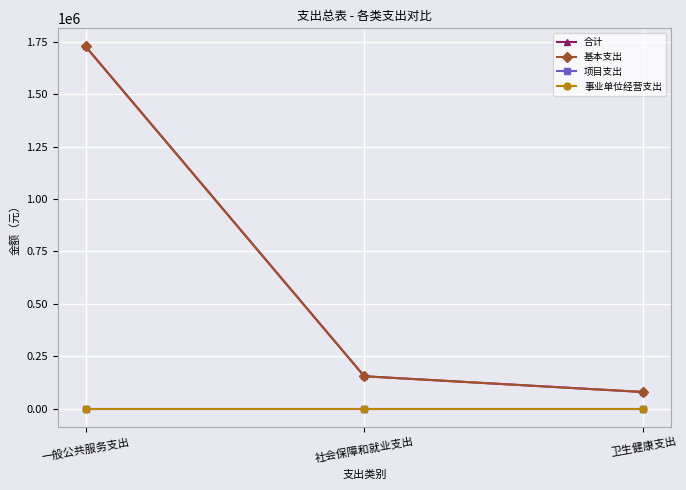

Is this an area chart (filled region under the line)?

No